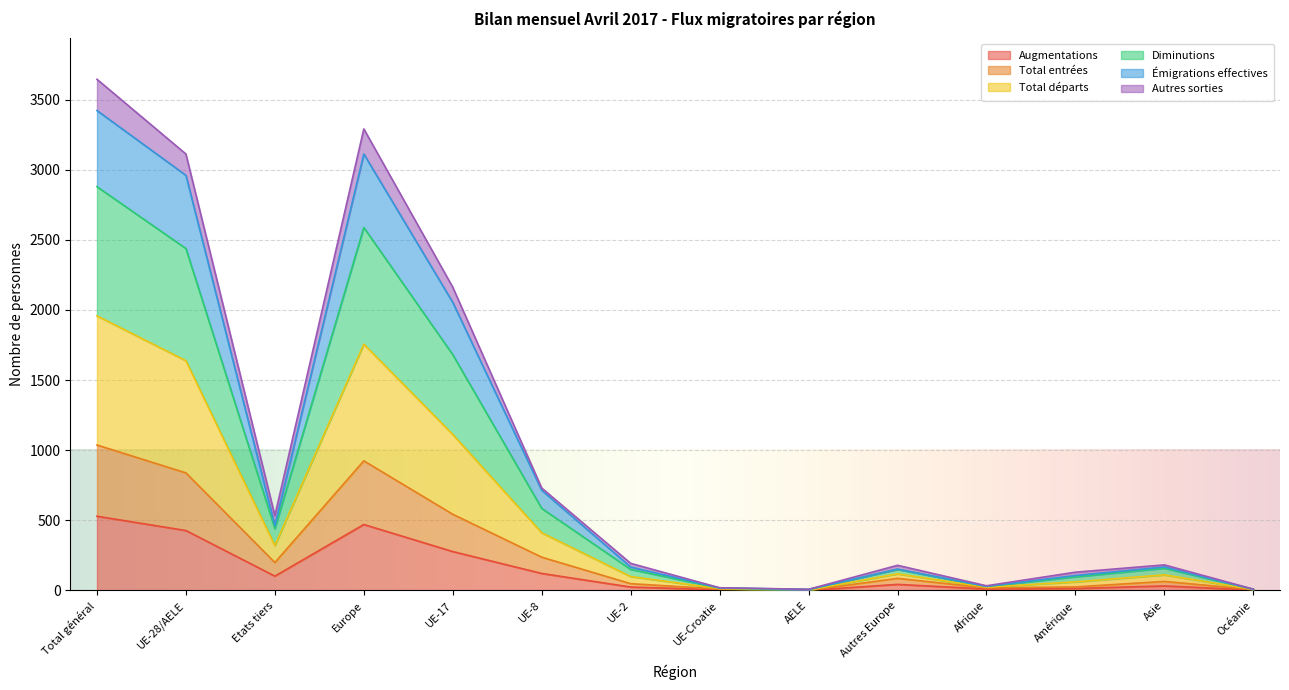

What is the label of the 14th point from the right?

Total général